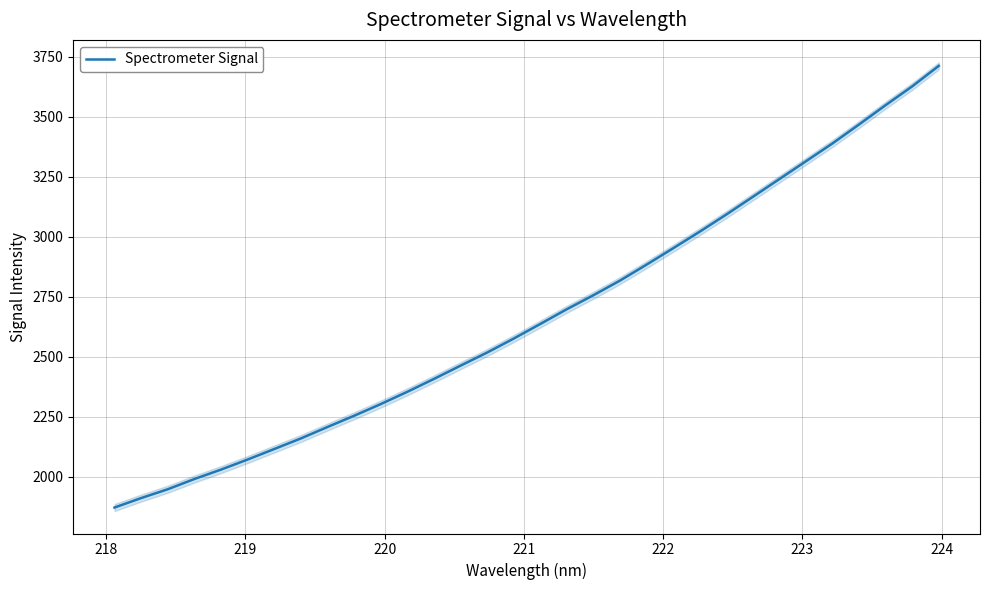

Is this an area chart (filled region under the line)?

No